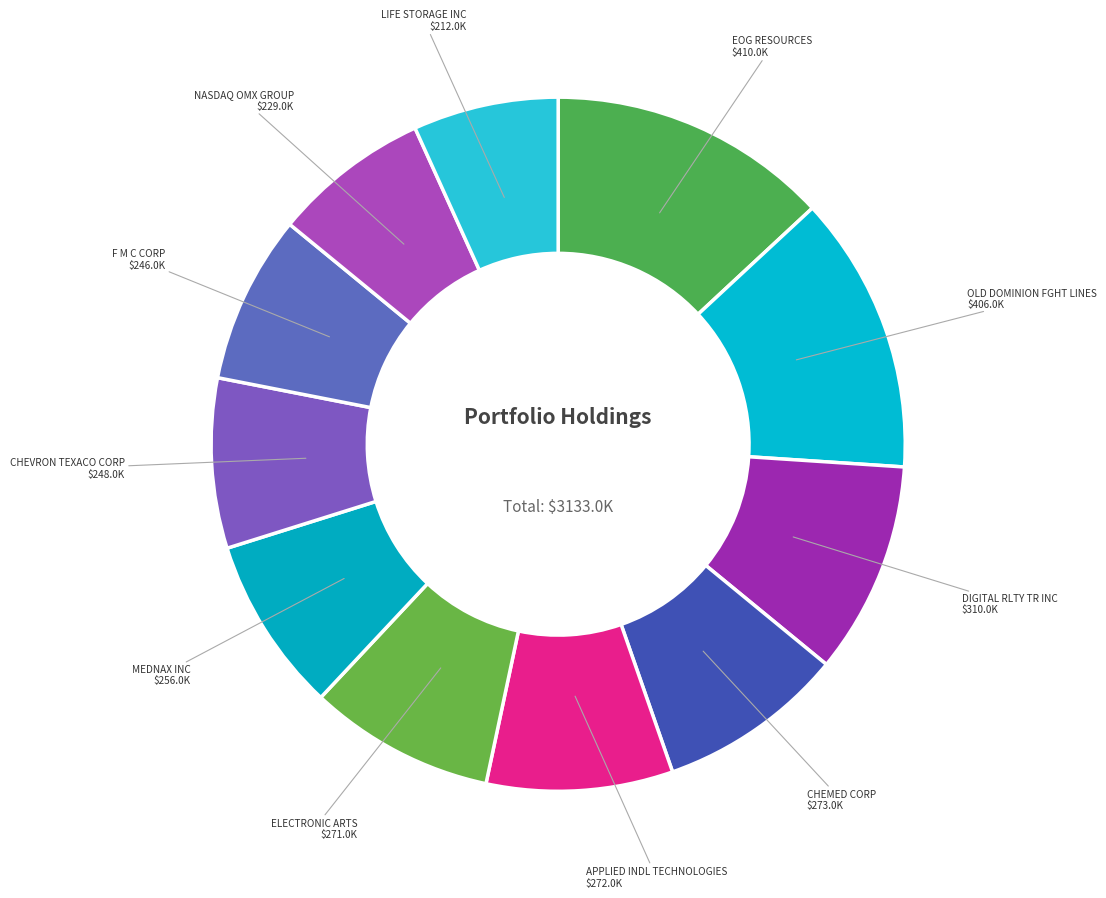

How many slices are in this pie chart?

11